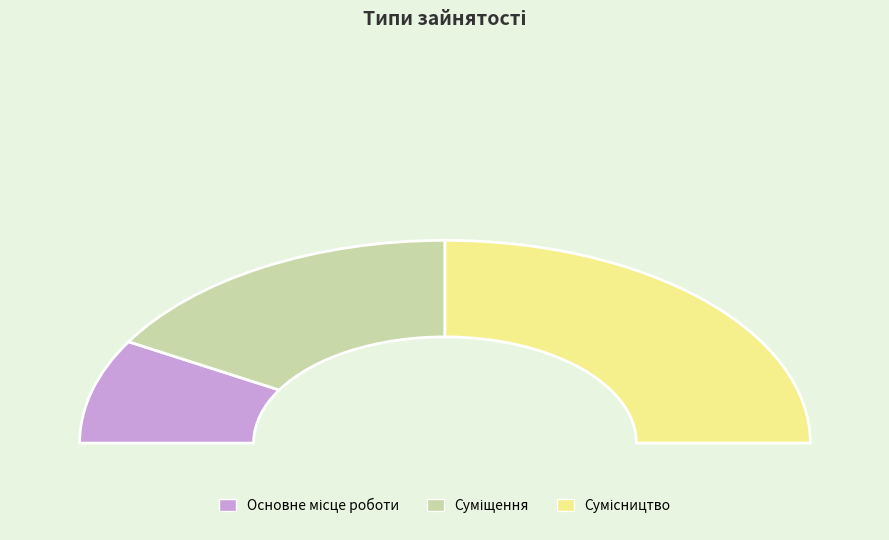

Rank the categories by value from highest to lowest.

Сумісництво, Суміщення, Основне місце роботи